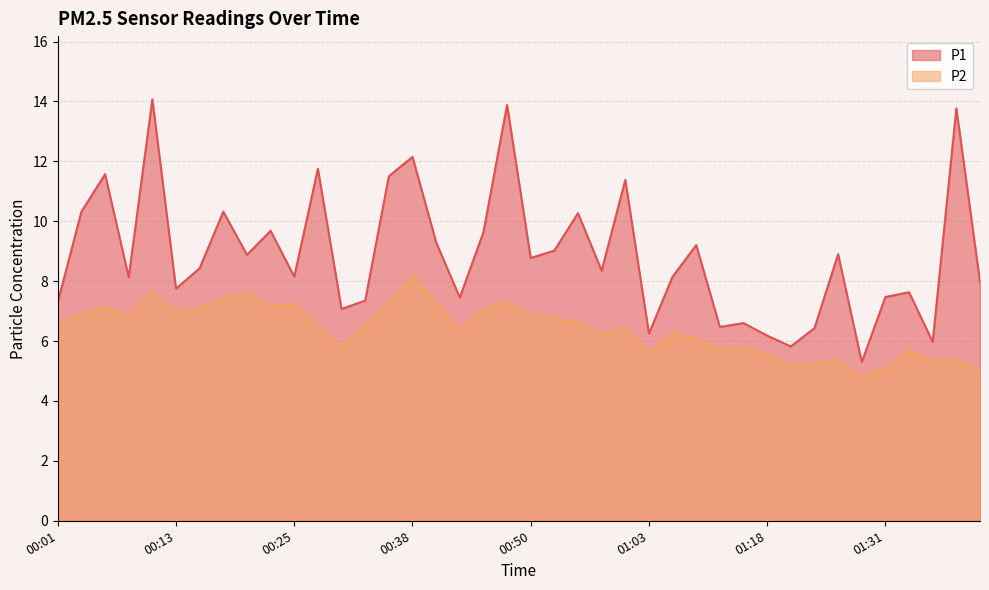

What is the smallest value displayed?

4.8